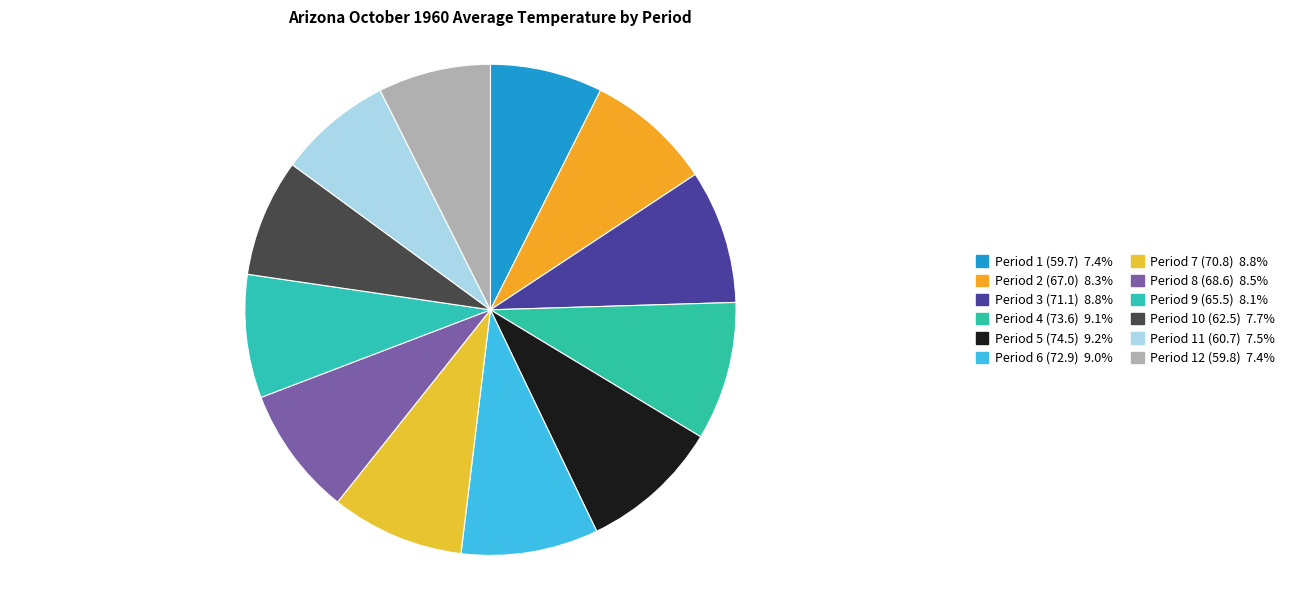

Does any single category account for the majority?

No